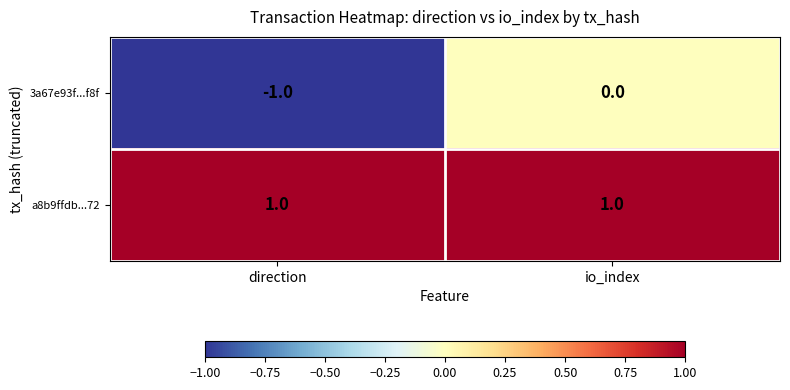

At how many categories does at least one series exceed 0?

2